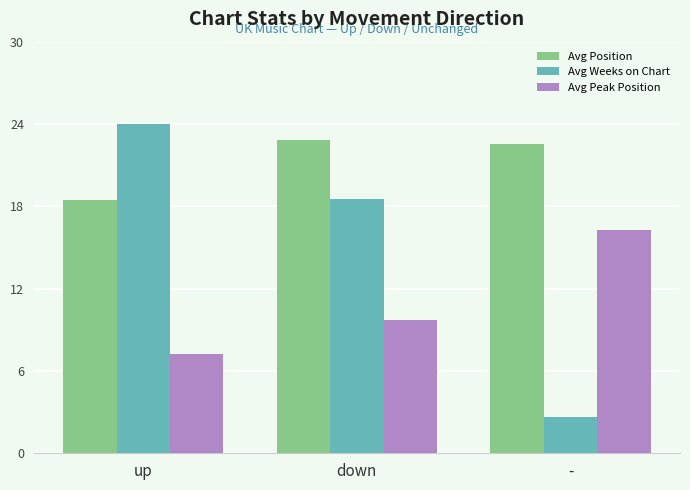

What is the average value of the Avg Peak Position series?

11.1